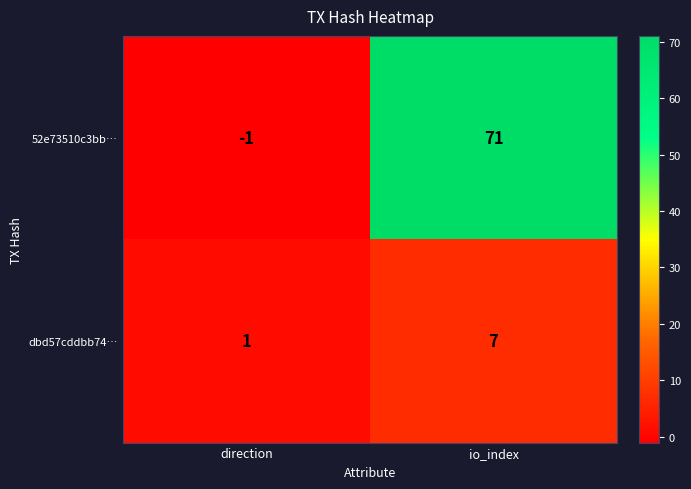

Is it true that dbd57cddbb74… equals 7 at io_index?

True